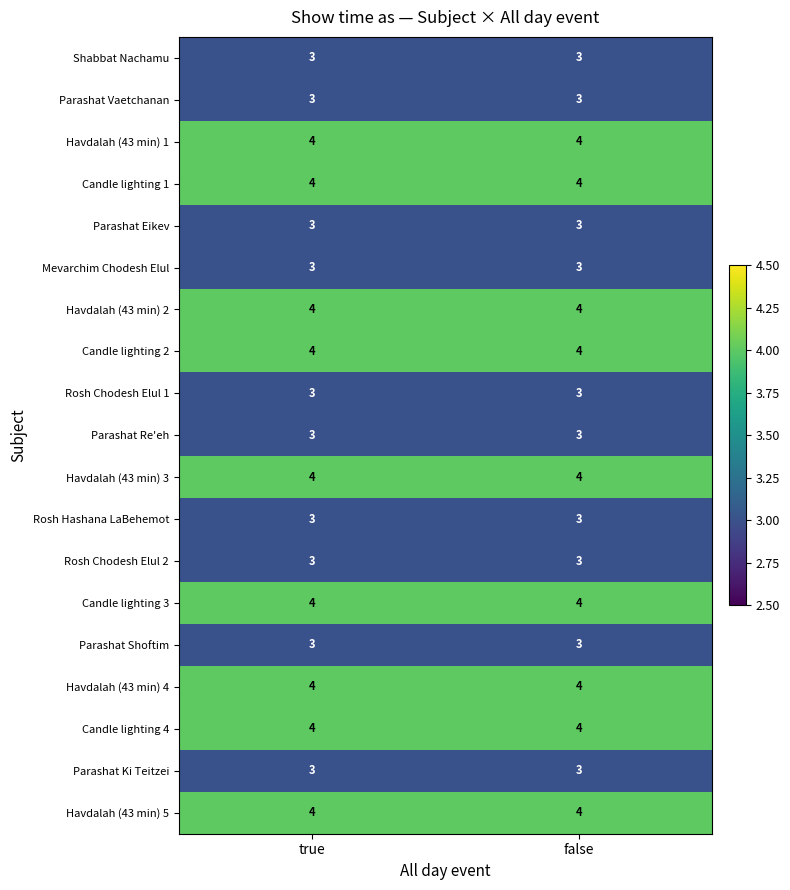

True or false: Parashat Re'eh has a value of 3 at false.

True